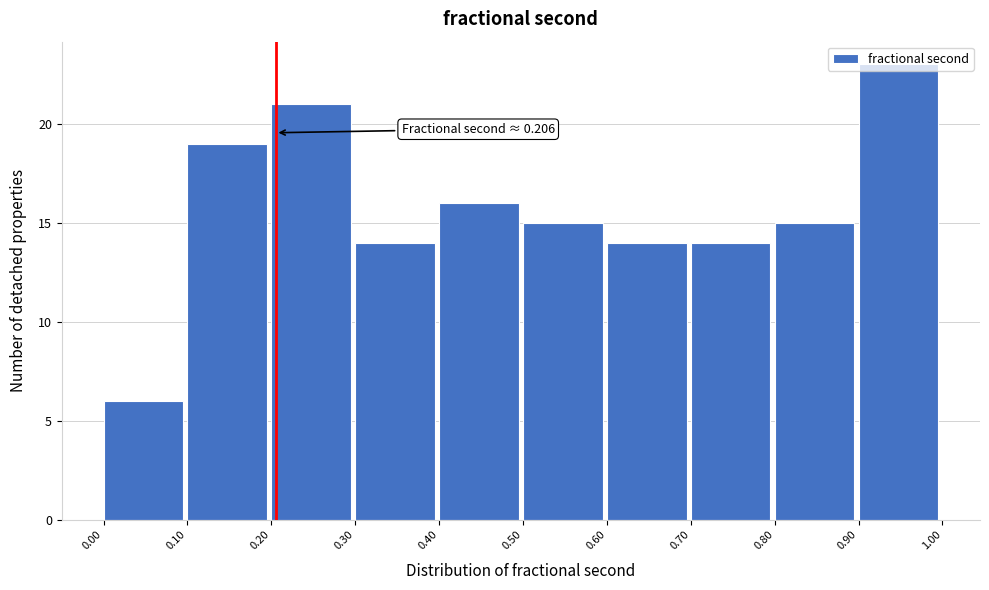

Which range on the x-axis has the tallest bar?

0.90 to 1.00